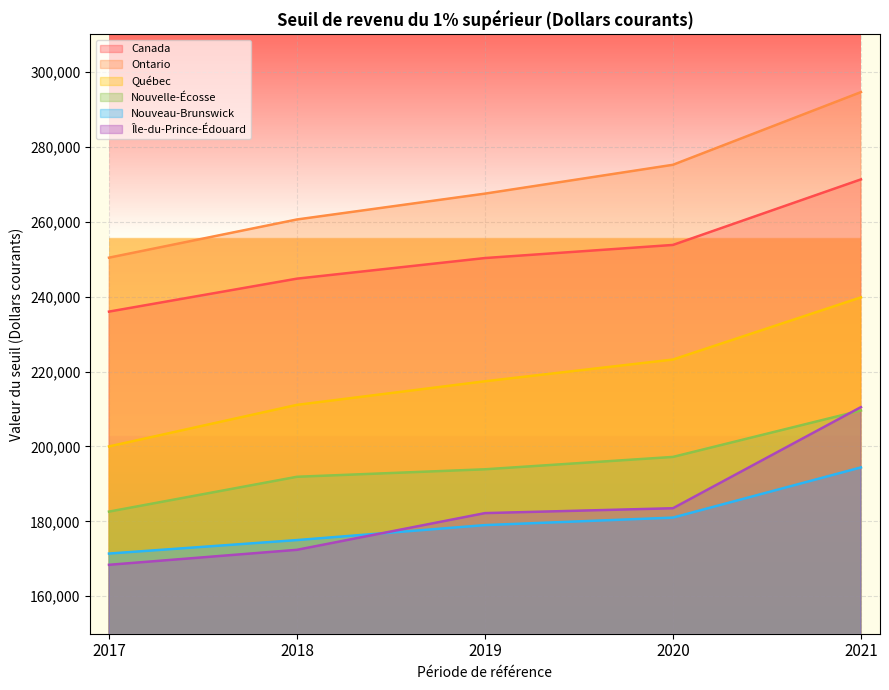

True or false: Nouvelle-Écosse has more than 1 interior local peaks.

False